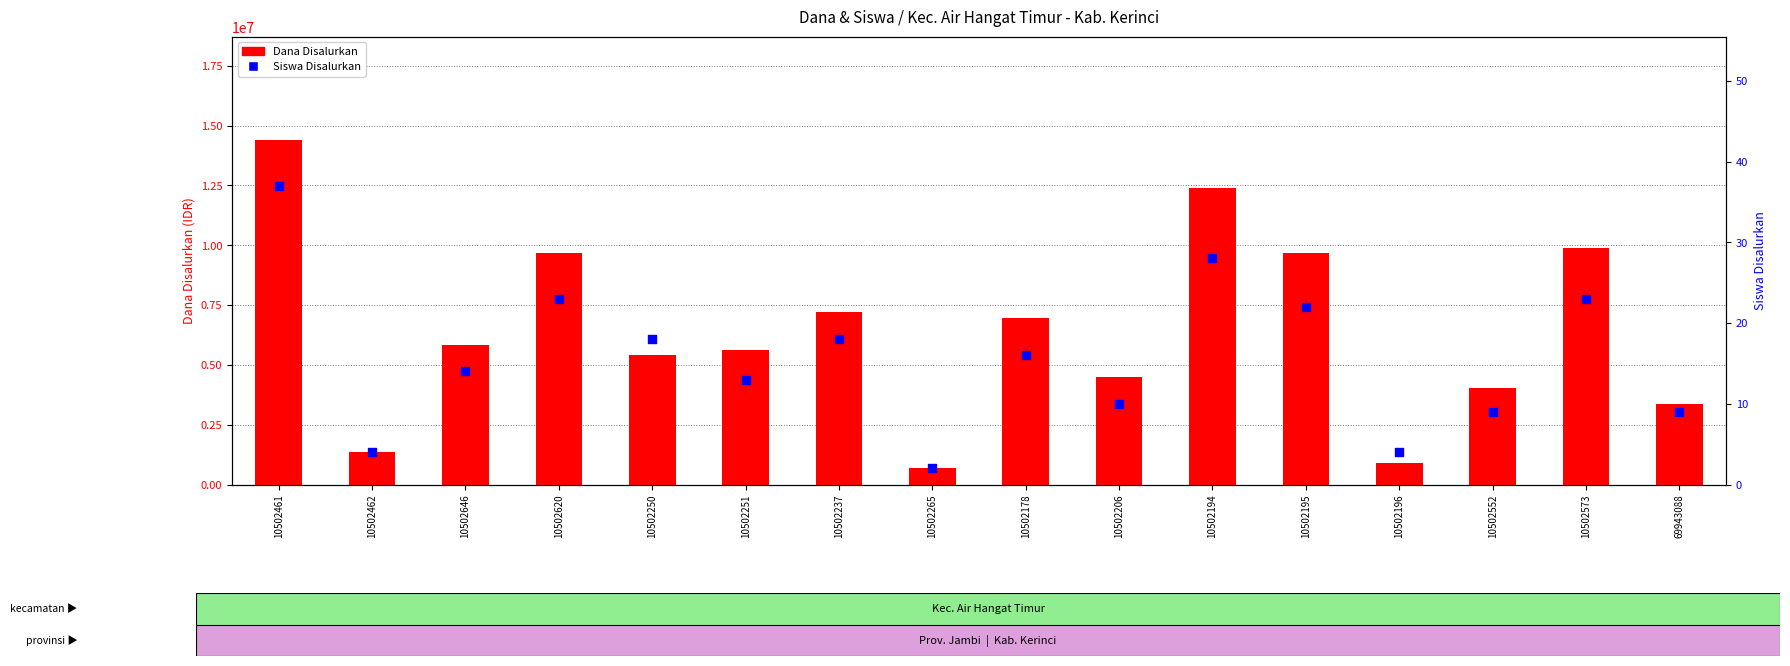

Which series contains the lowest Y value?

Siswa Disalurkan